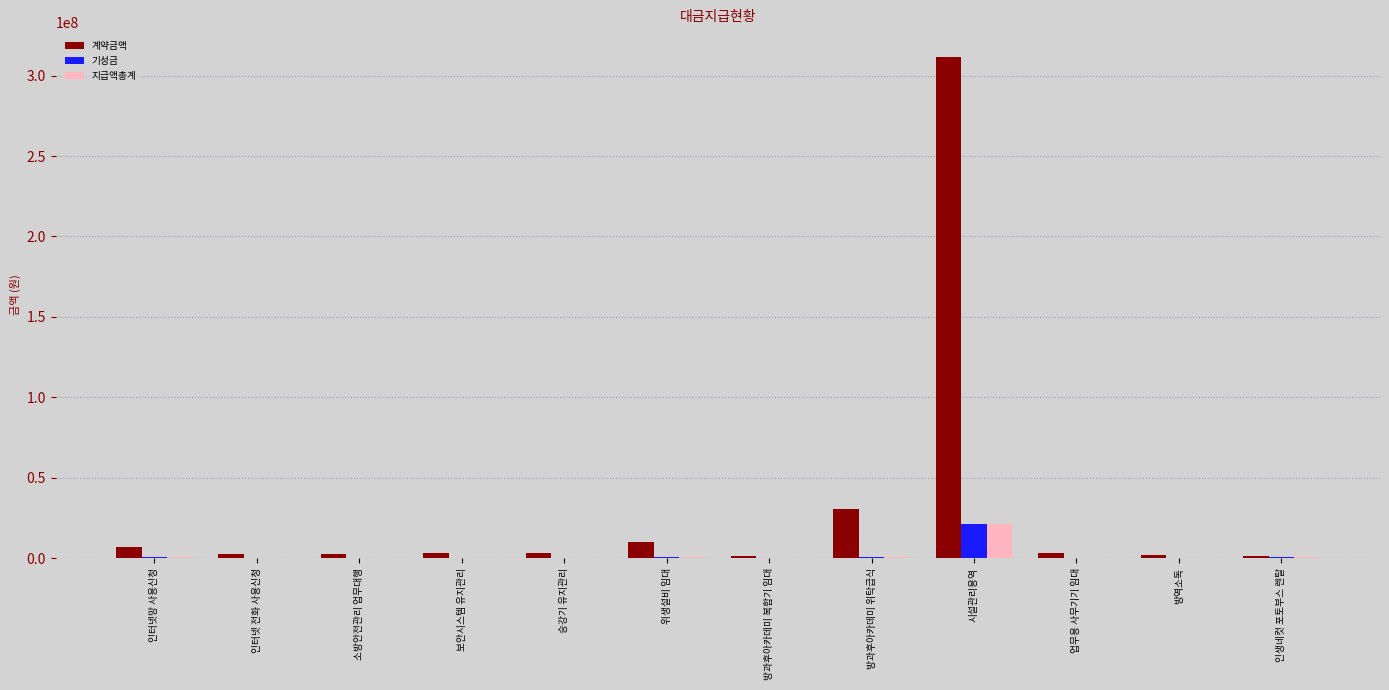

At which category is the sum across all series the highest?

시설관리용역